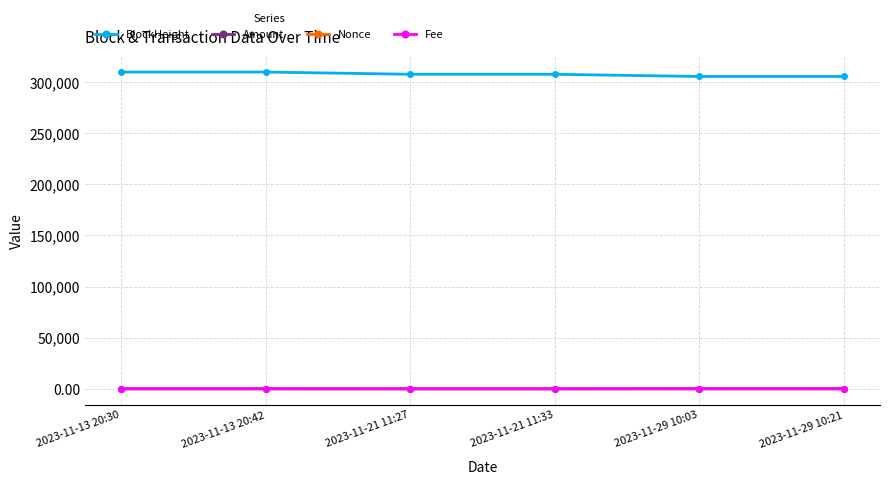

True or false: Amount and BlockHeight intersect in this chart.

False